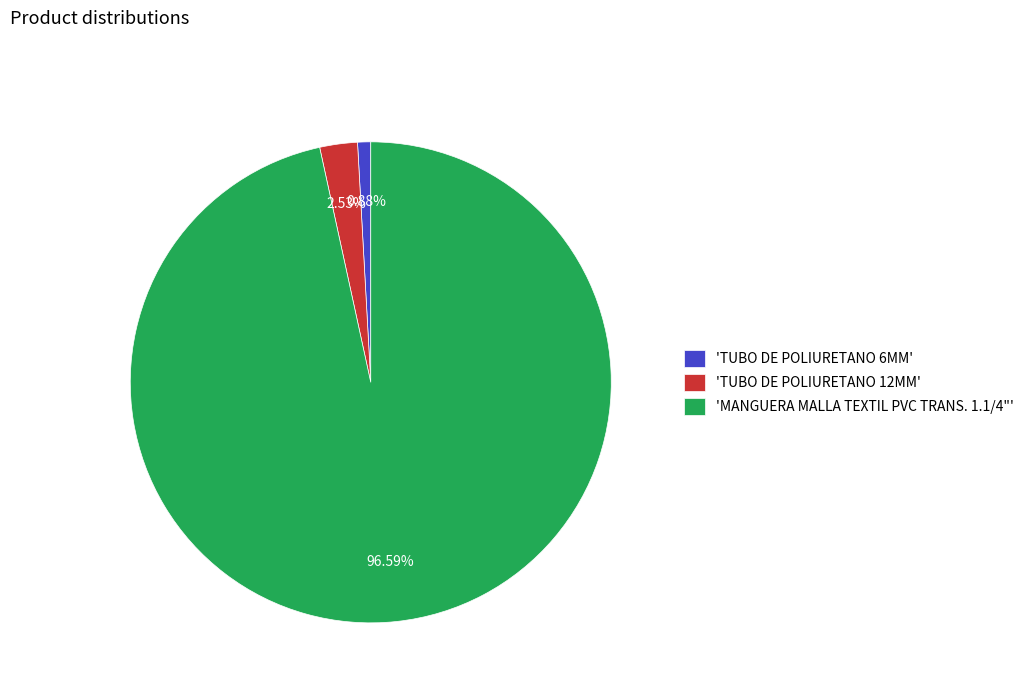

Which category accounts for the majority?

'MANGUERA MALLA TEXTIL PVC TRANS. 1.1/4"'